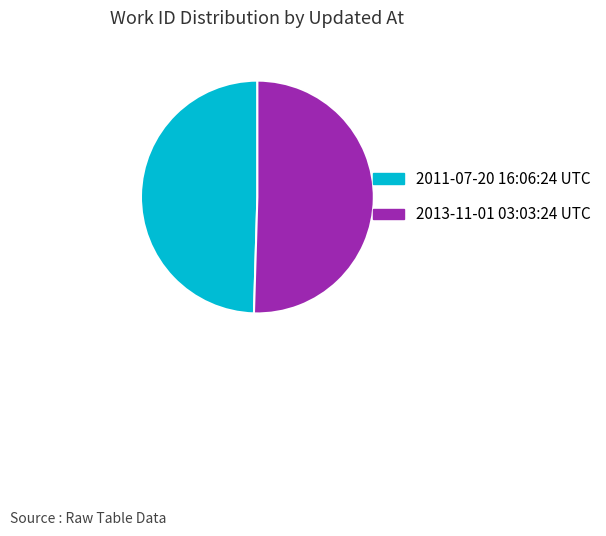

How many segments does this pie chart have?

2